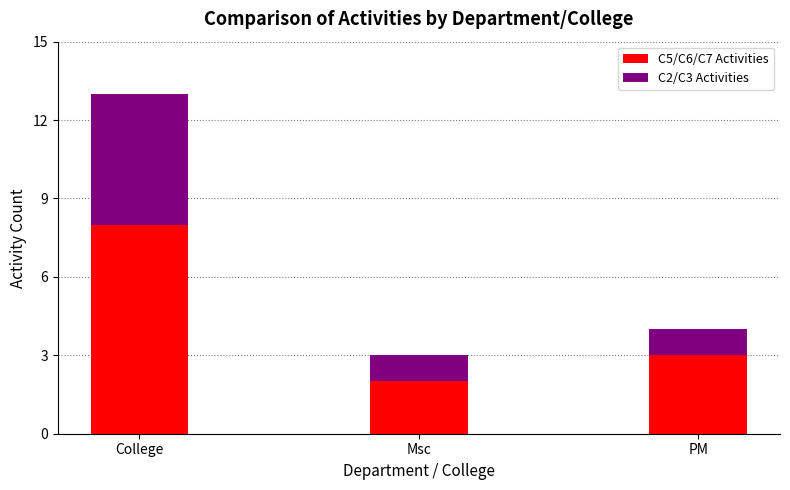

What are all the series names shown in the legend?

C5/C6/C7 Activities, C2/C3 Activities